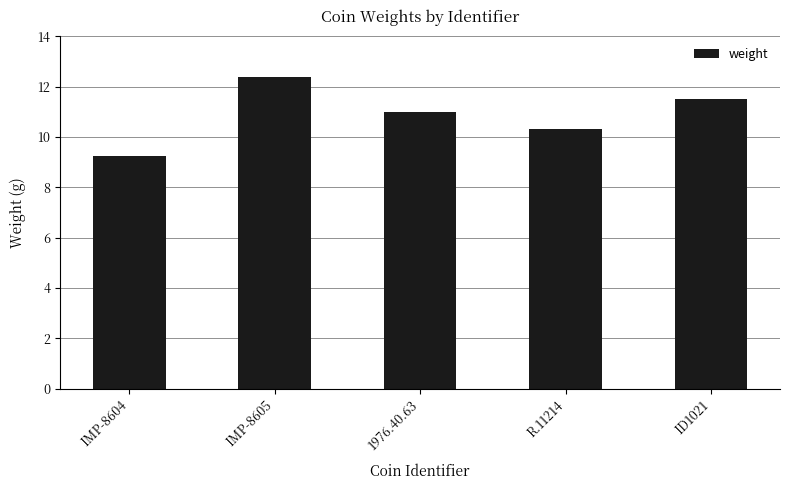

What is the difference between the values at ID1021 and R.11214?

1.2